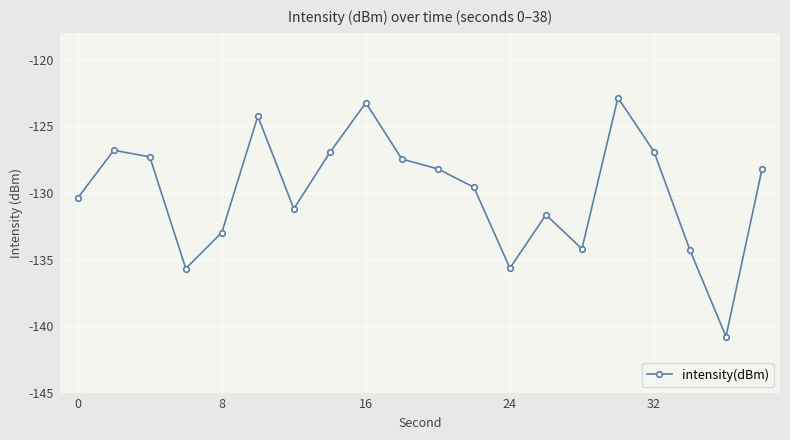

What is the average value?

-129.9